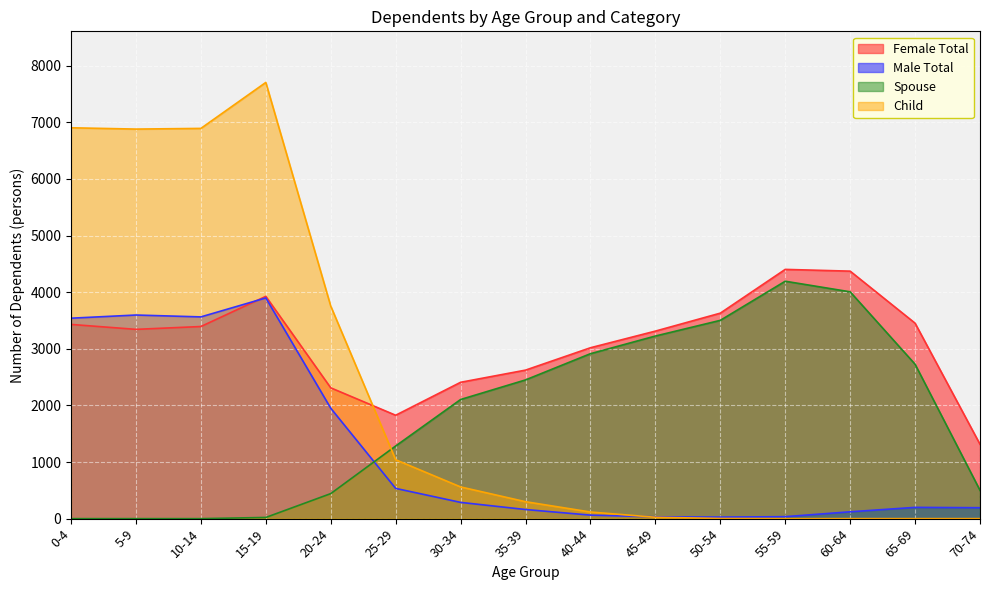

Count the number of categories in the chart.

15